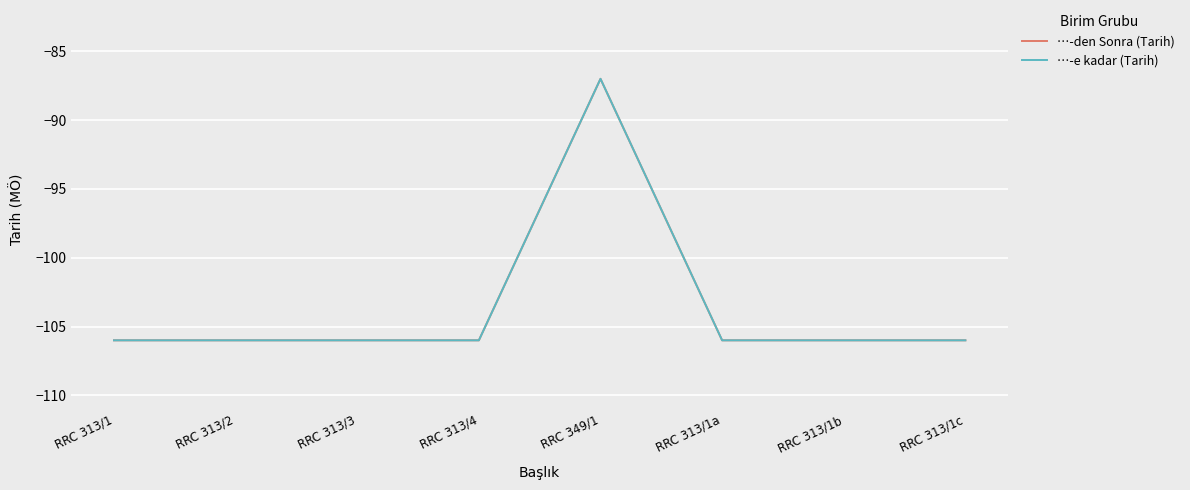

At which label does …-den Sonra (Tarih) reach its minimum?

RRC 313/1